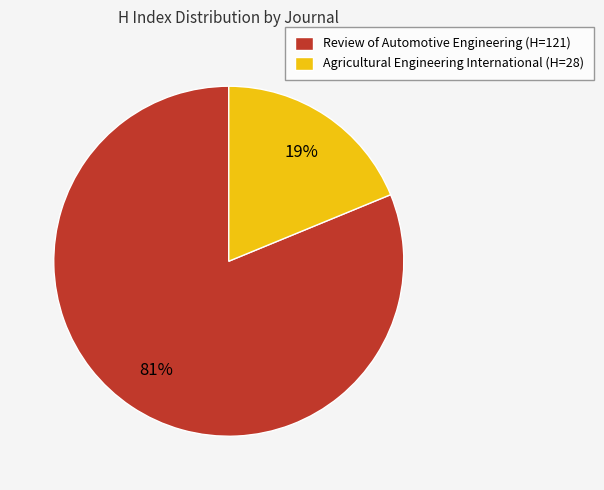

Is it true that Review of Automotive Engineering is 81% of the pie?

True